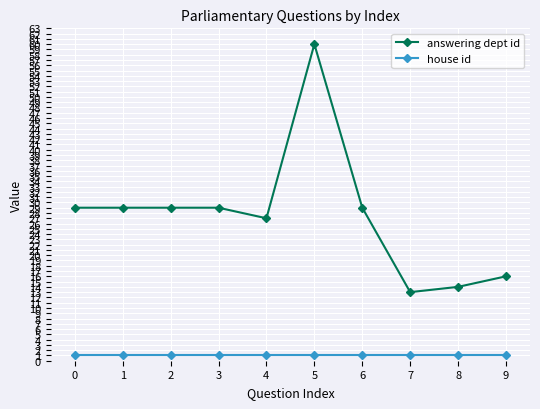

List the series in order of their peak value, lowest first.

house id, answering dept id